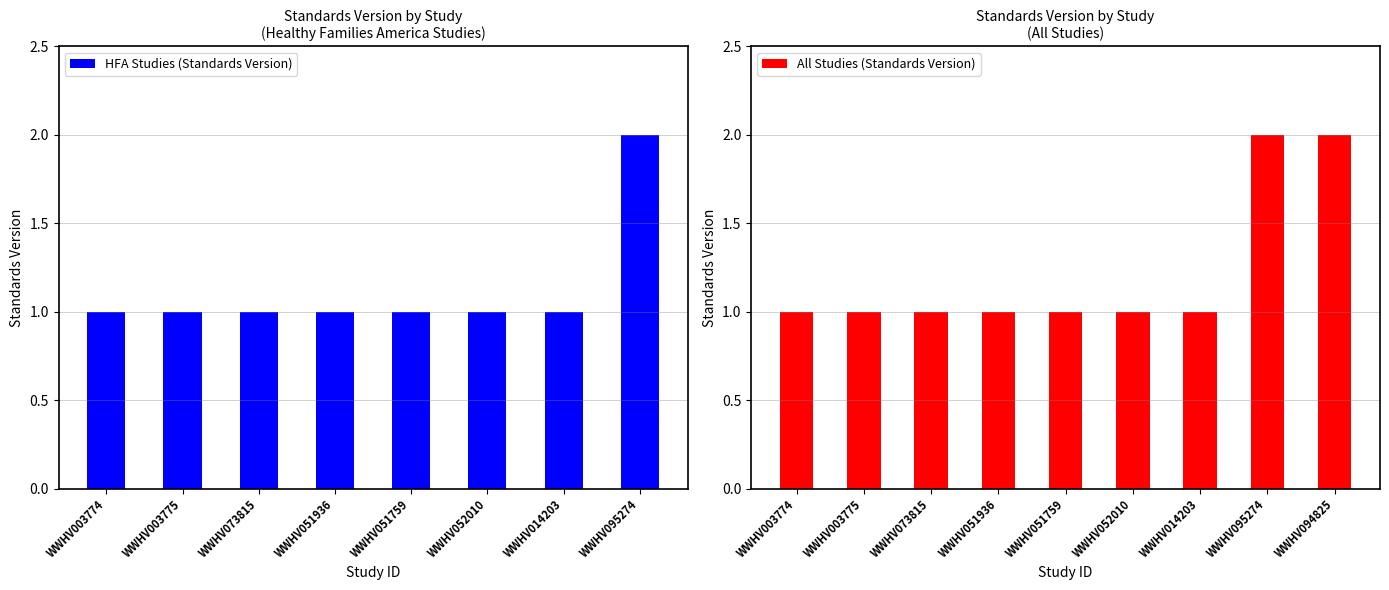

Count the number of categories in the chart.

9